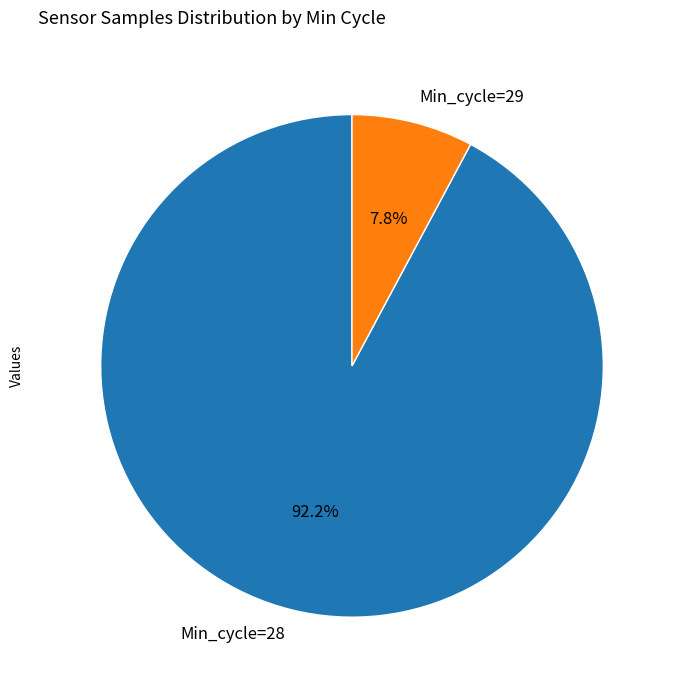

Rank the categories by value from lowest to highest.

Min_cycle=29, Min_cycle=28